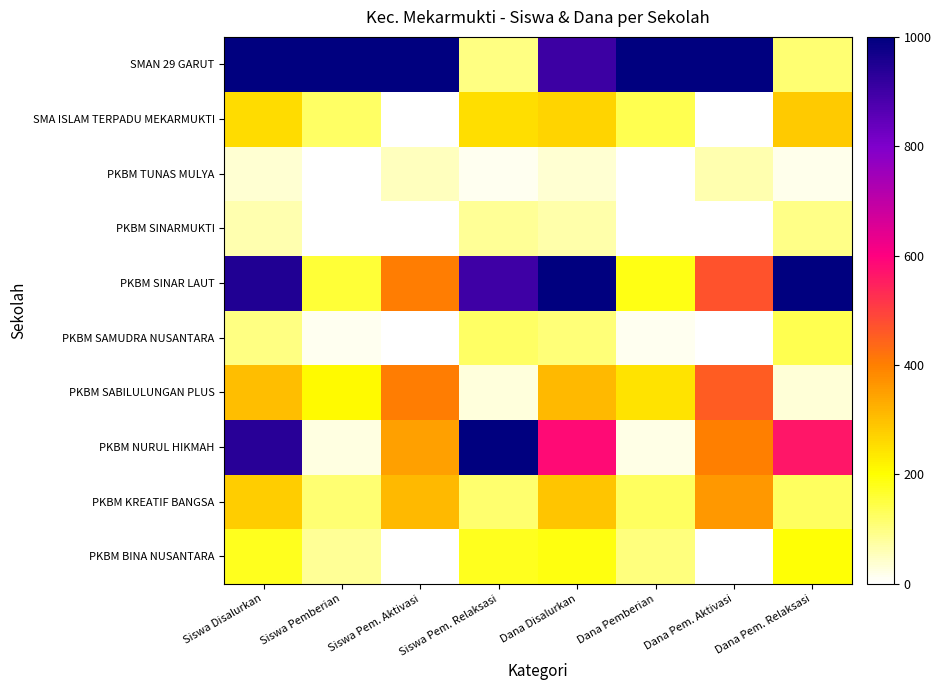

At how many categories does at least one series exceed 291?

8